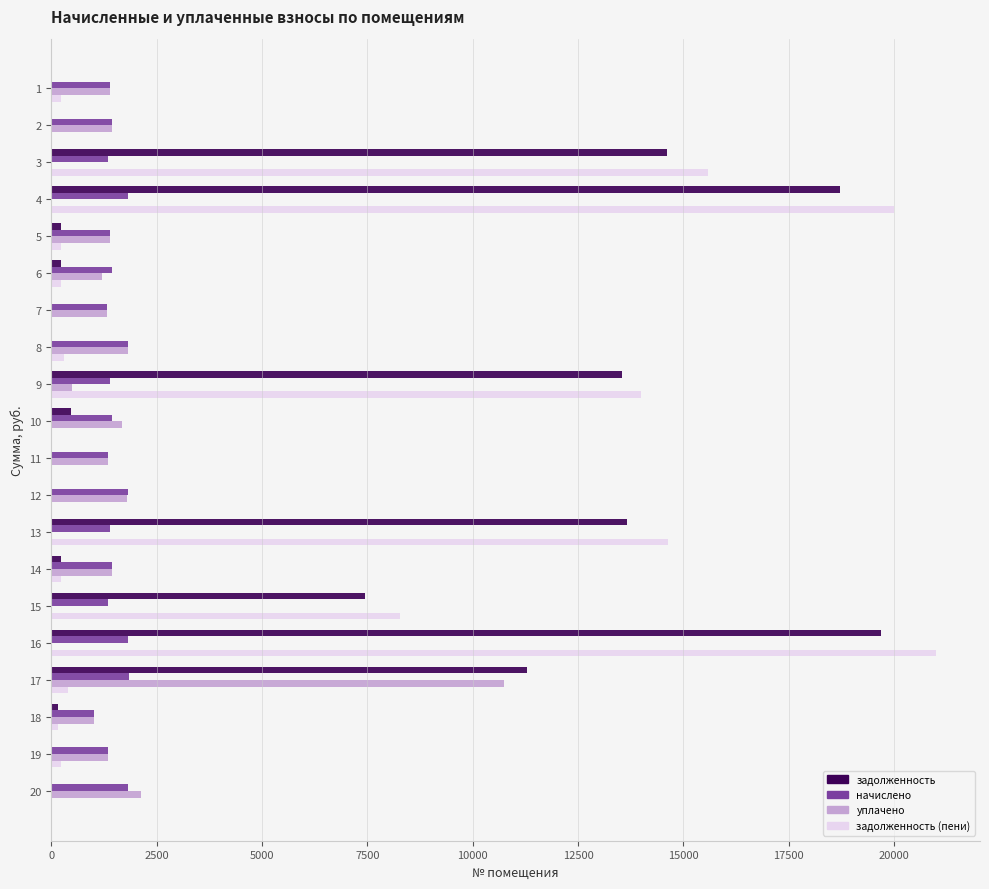

How many data points does each series have?

20